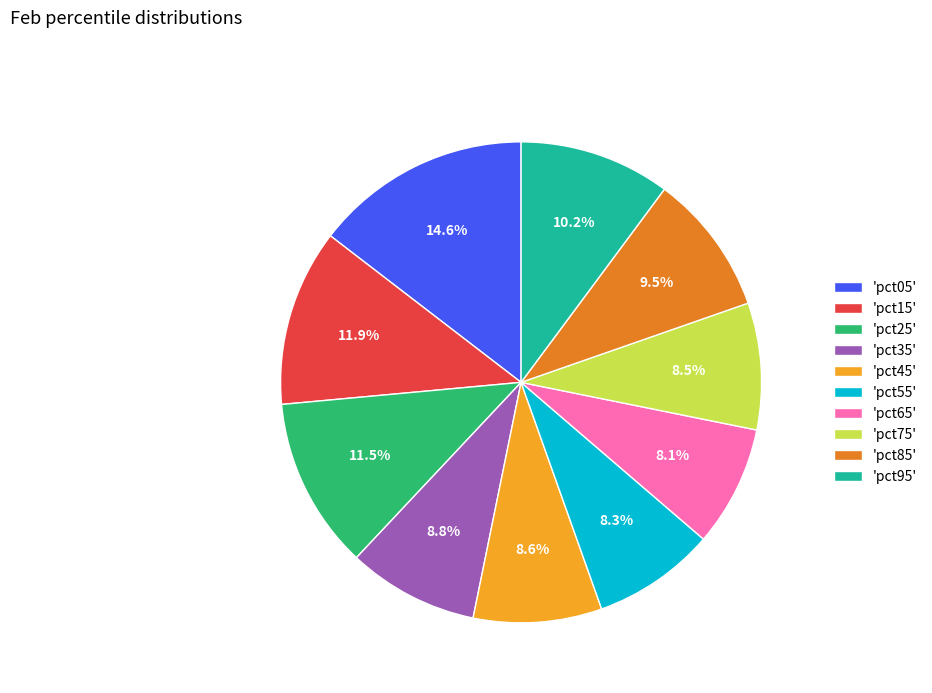

Is there any slice that represents more than half of the pie?

No